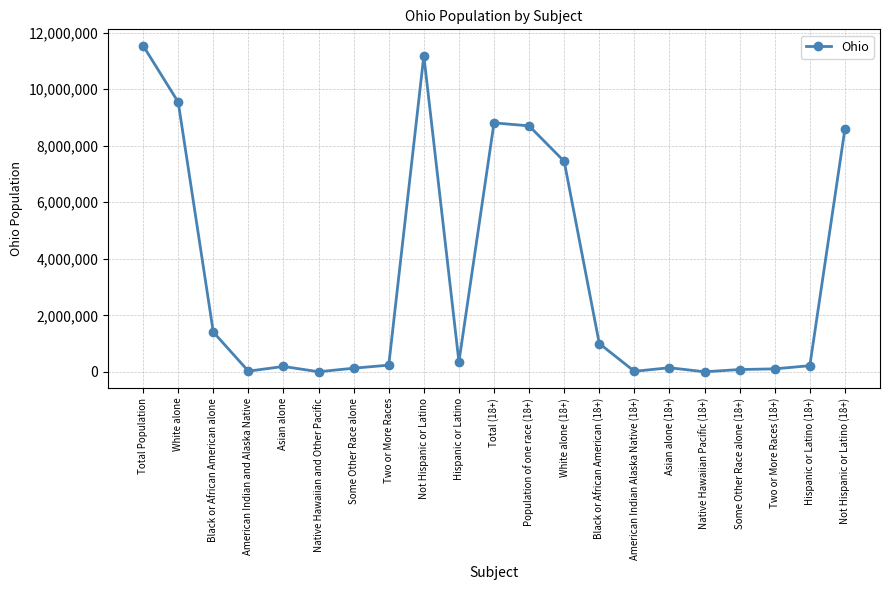

What position from the left is Asian alone?

5